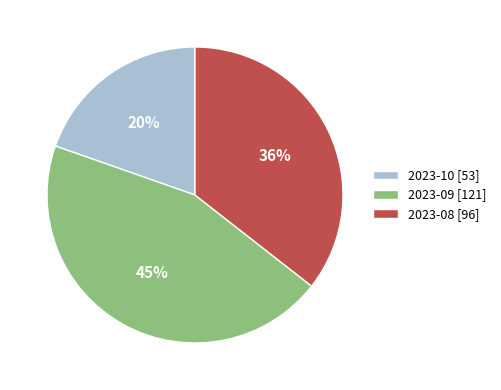

Is there a majority slice in this chart?

No